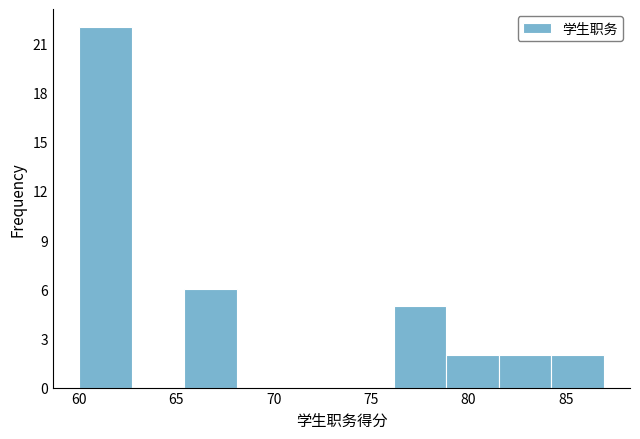

What is the height of the bar covering 81.5 to 84.5 on the x-axis? Neither the bar edges nor the heights are printed on the chart, so give them approximately, as read against the axes.

2